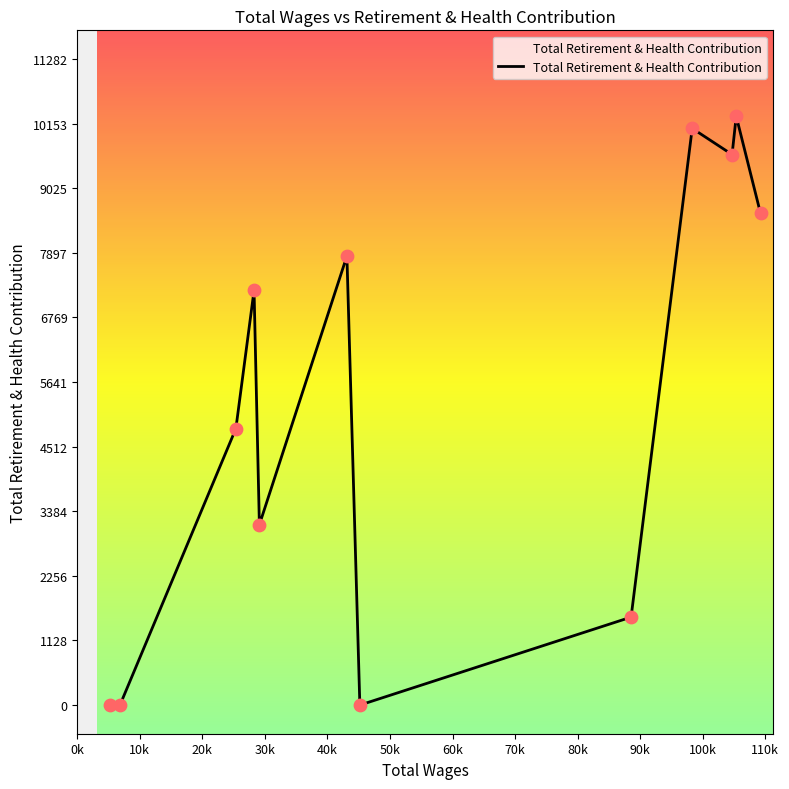

What is the difference between the maximum and minimum values?

10282